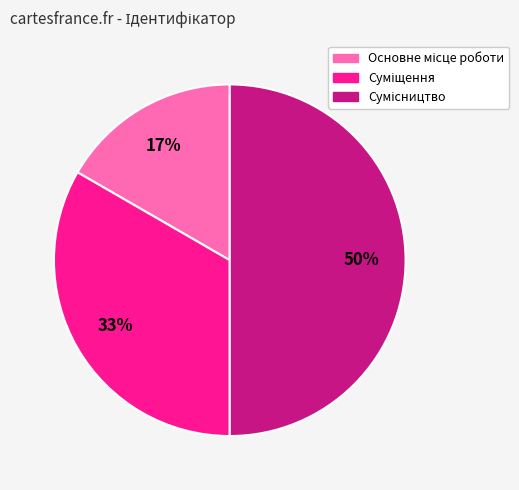

To the nearest percent, what is the difference between the largest and smallest slice percentages?

33%